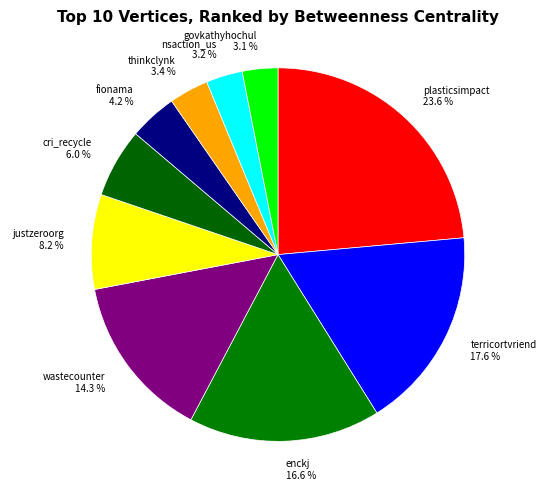

How many slices are in this pie chart?

10